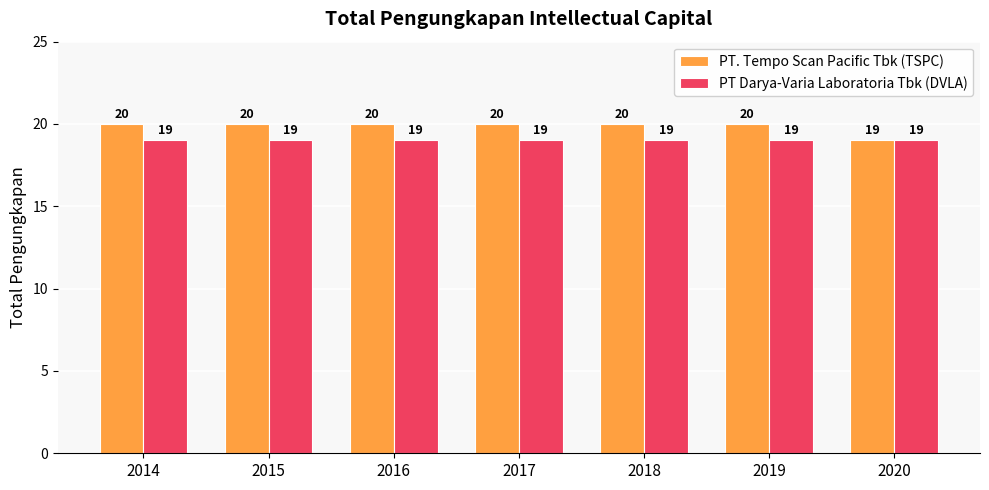

Reading left to right, list all the values displayed in this chart.

PT. Tempo Scan Pacific Tbk (TSPC): 2014=20	2015=20	2016=20	2017=20	2018=20	2019=20	2020=19
PT Darya-Varia Laboratoria Tbk (DVLA): 2014=19	2015=19	2016=19	2017=19	2018=19	2019=19	2020=19